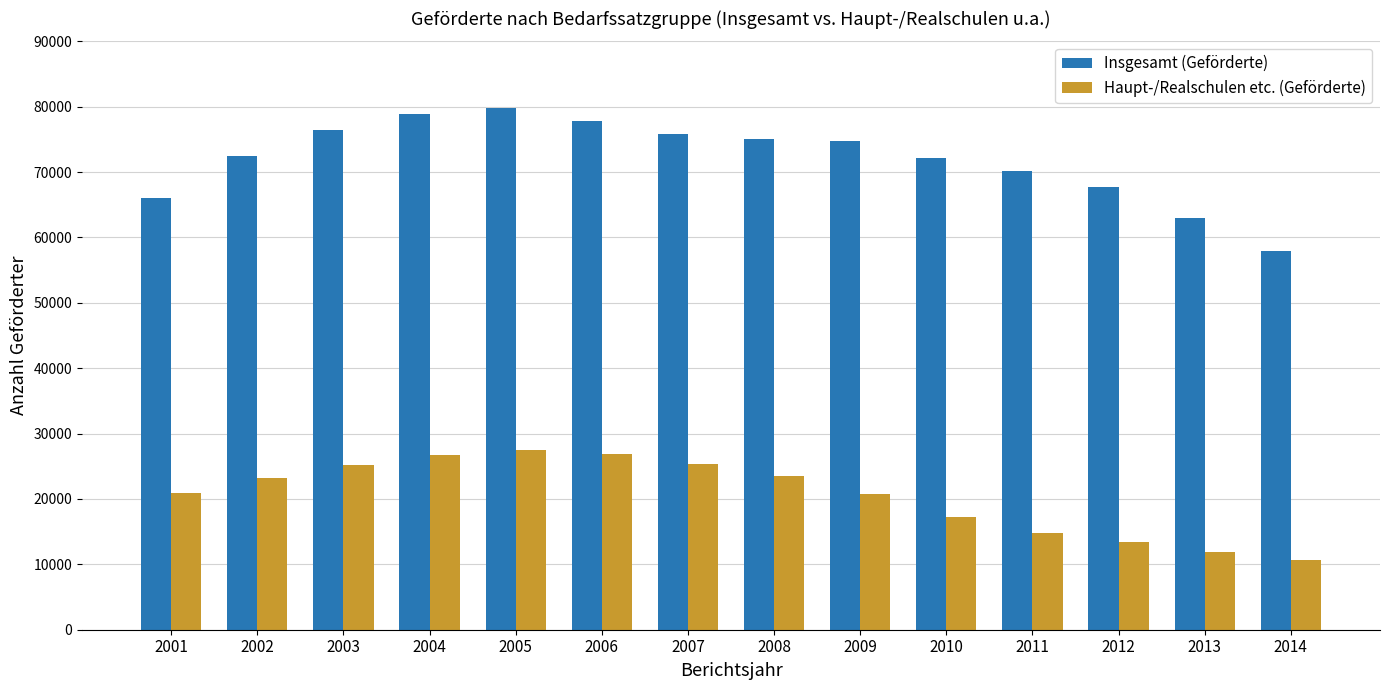

Which series has the widest spread of values?

Insgesamt (Geförderte)